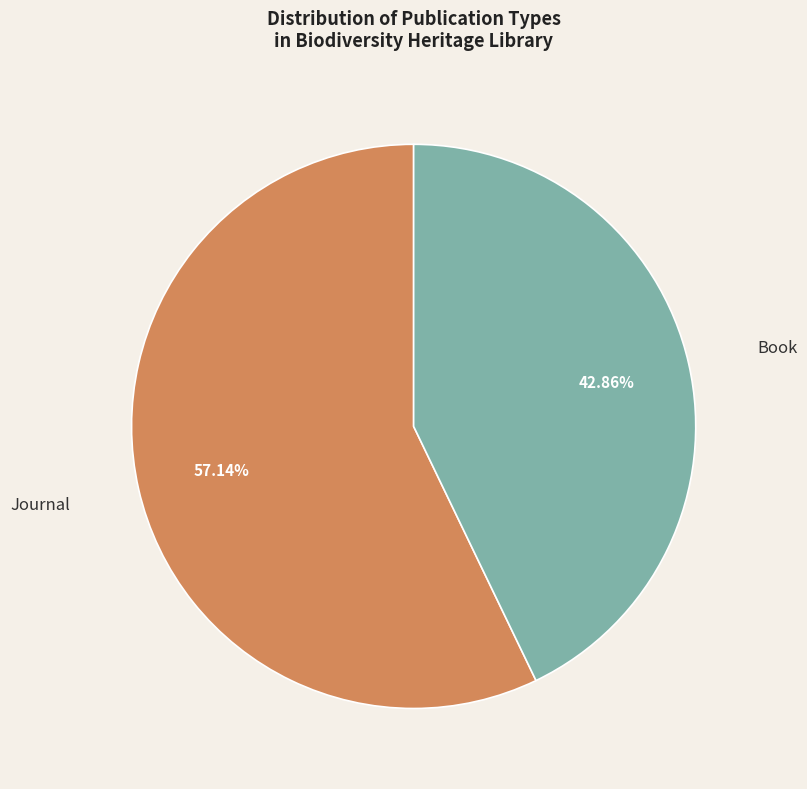

Does Journal account for over 50% of the chart?

Yes